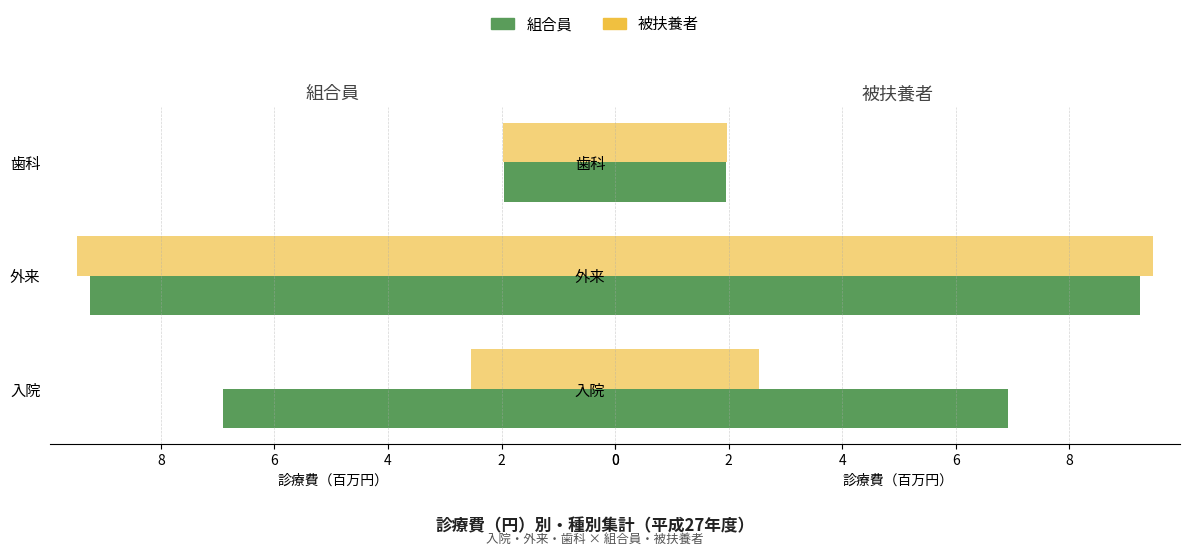

List the series in order of their overall mean, highest first.

組合員, 被扶養者